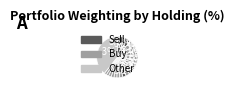

Which category has the smallest portion of the pie?

KLAC